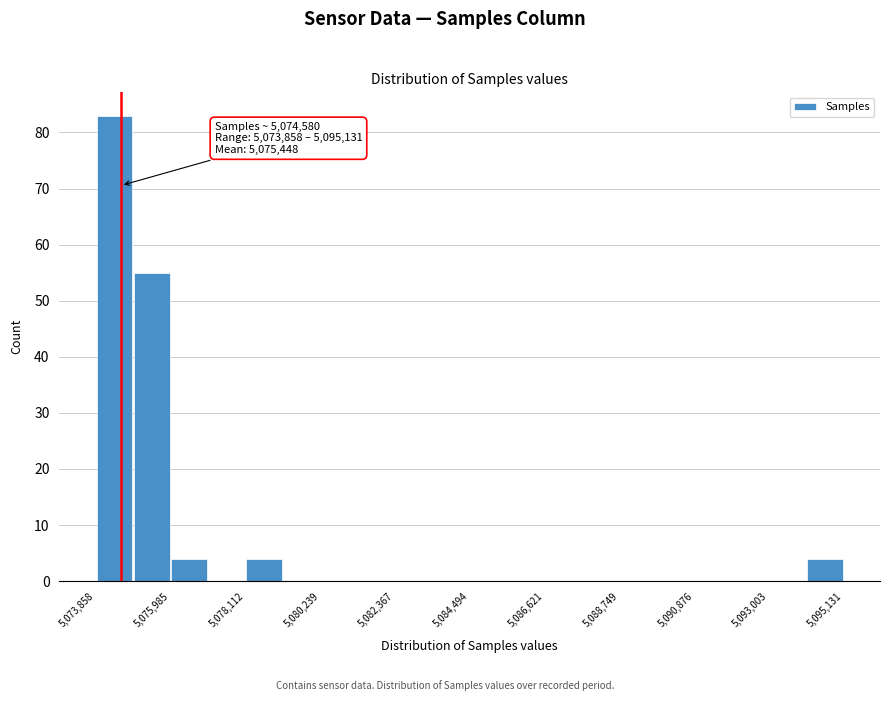

Read against the x-axis, roughly where is the centre of the tallest bar?

5074500